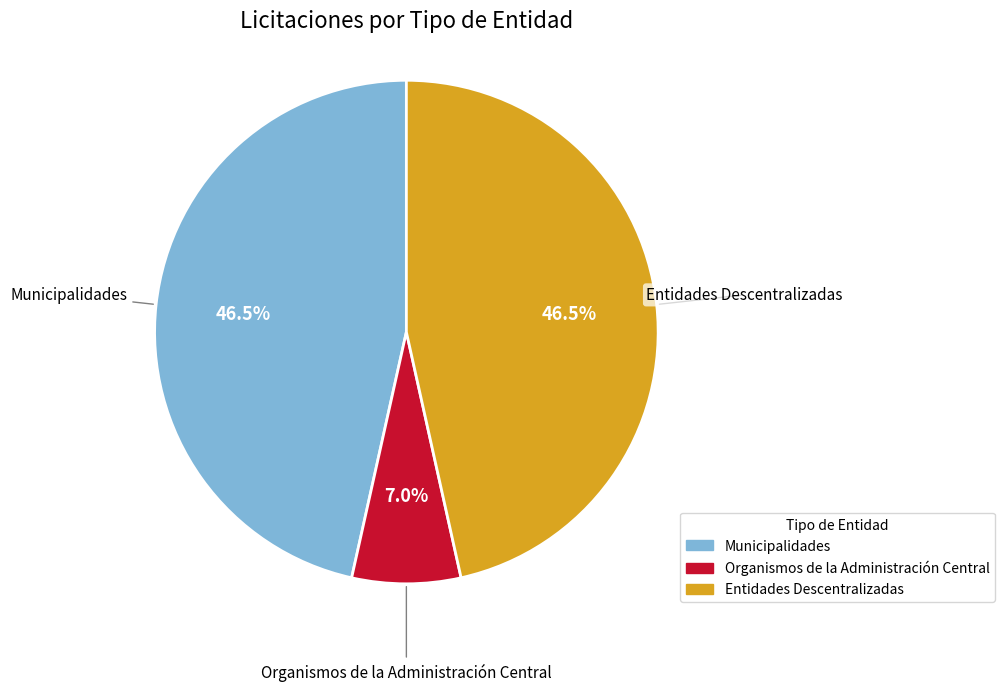

Is there any slice that represents more than half of the pie?

No